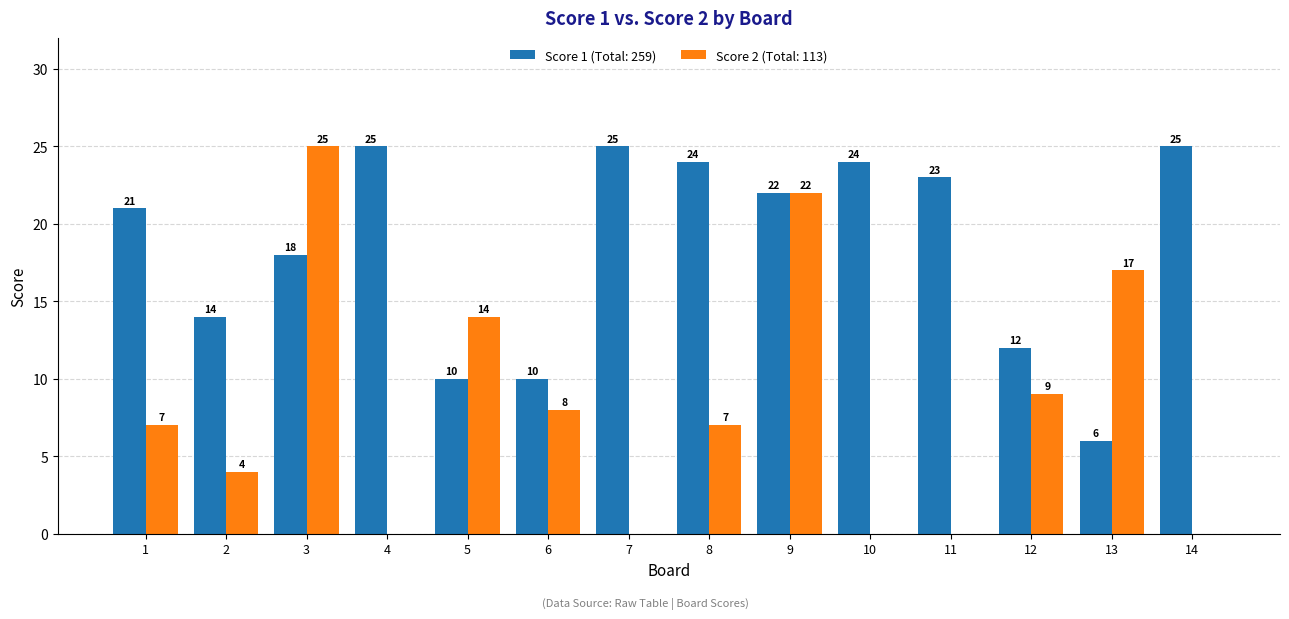

What is the maximum value shown in the chart?

25